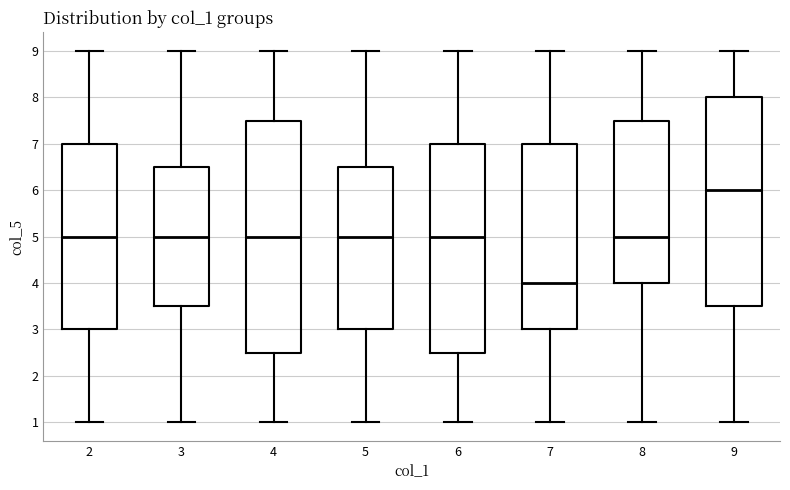

Reading left to right, transcribe this box plot: for each box, give where its median line is, the range the box spans, and where its two whiskers end, as read against the y-axis. The values are not printed on the chart, so give them approximately, as read against the axis.

2: median 5.0, box 3.0 to 7.0, whiskers 1.0 to 9.0
3: median 5.0, box 3.5 to 6.5, whiskers 1.0 to 9.0
4: median 5.0, box 2.5 to 7.5, whiskers 1.0 to 9.0
5: median 5.0, box 3.0 to 6.5, whiskers 1.0 to 9.0
6: median 5.0, box 2.5 to 7.0, whiskers 1.0 to 9.0
7: median 4.0, box 3.0 to 7.0, whiskers 1.0 to 9.0
8: median 5.0, box 4.0 to 7.5, whiskers 1.0 to 9.0
9: median 6.0, box 3.5 to 8.0, whiskers 1.0 to 9.0